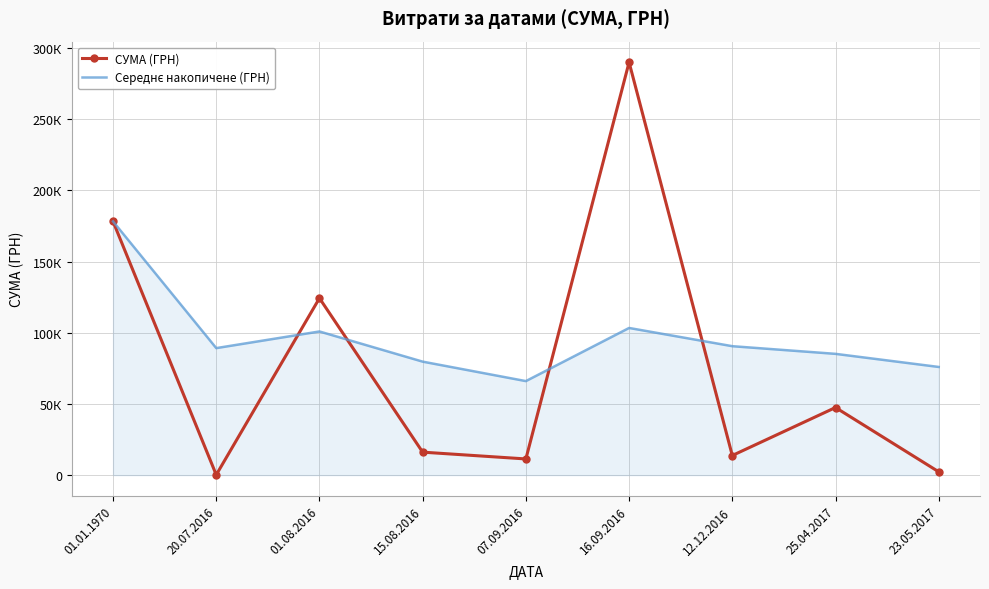

List the series in order of their peak value, highest first.

СУМА (ГРН), Середнє накопичене (ГРН)